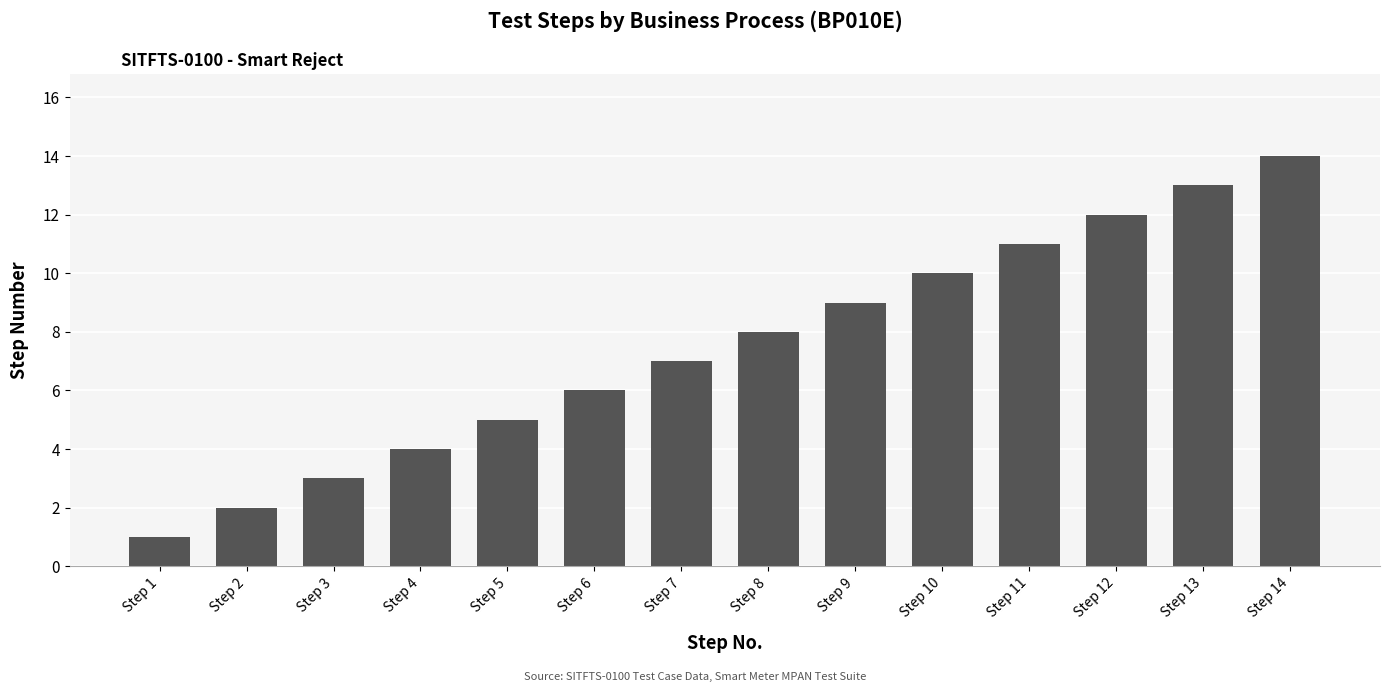

Which label corresponds to the largest value in the chart?

Step 14